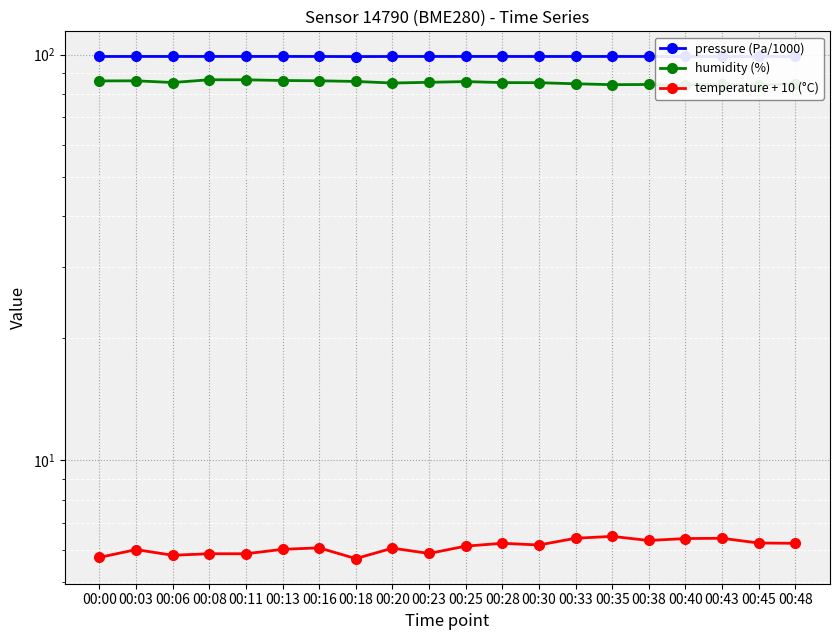

What is the value of the pressure (Pa/1000) point at the 9th from the left?

99.0